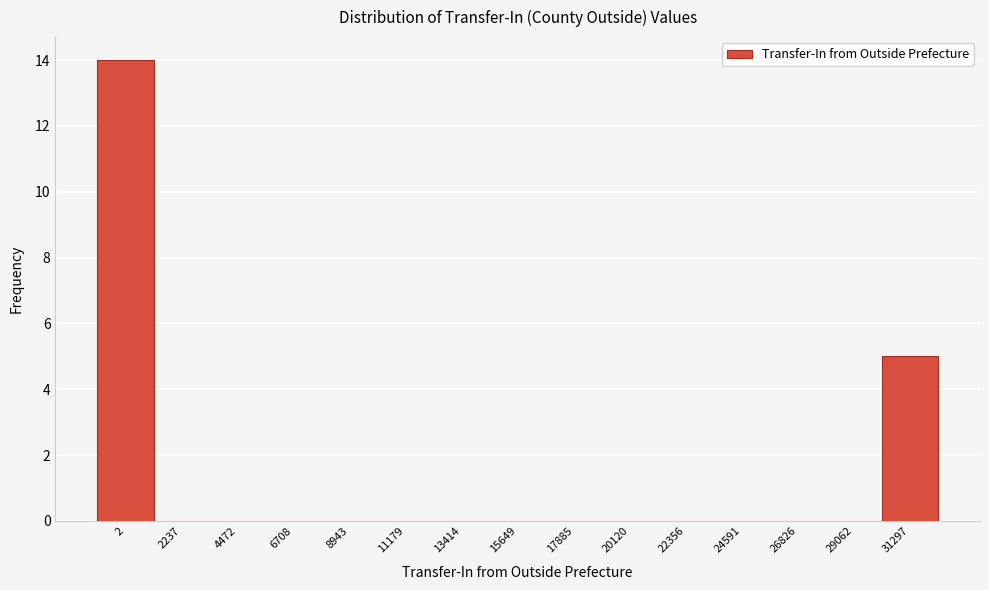

Reading right to left, extract all data points from this chart.

31297=5	29062=0	26826=0	24591=0	22356=0	20120=0	17885=0	15649=0	13414=0	11179=0	8943=0	6708=0	4472=0	2237=0	2=14